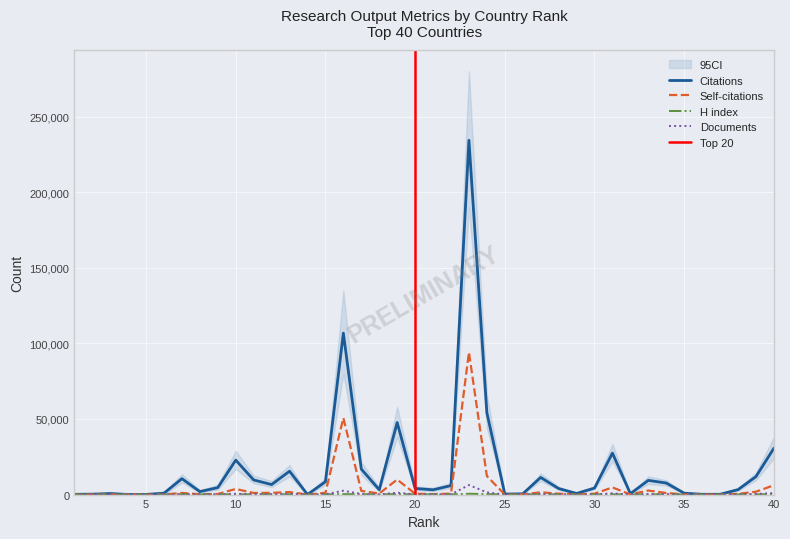

The Self-citations series shows 753 at 27. True or false?

False